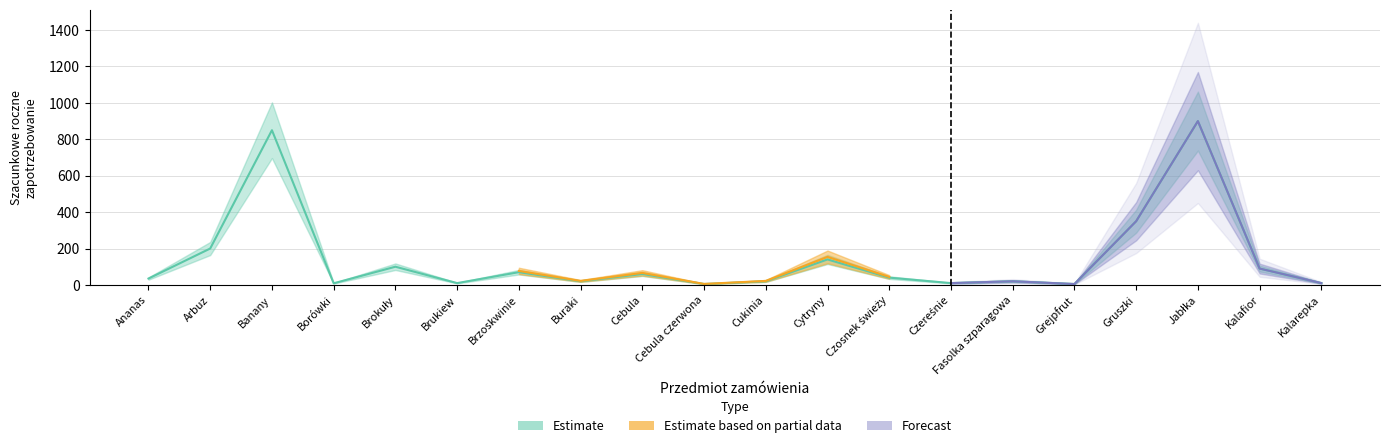

How many interior local valleys (lower than both neighbors) does the data have?

6